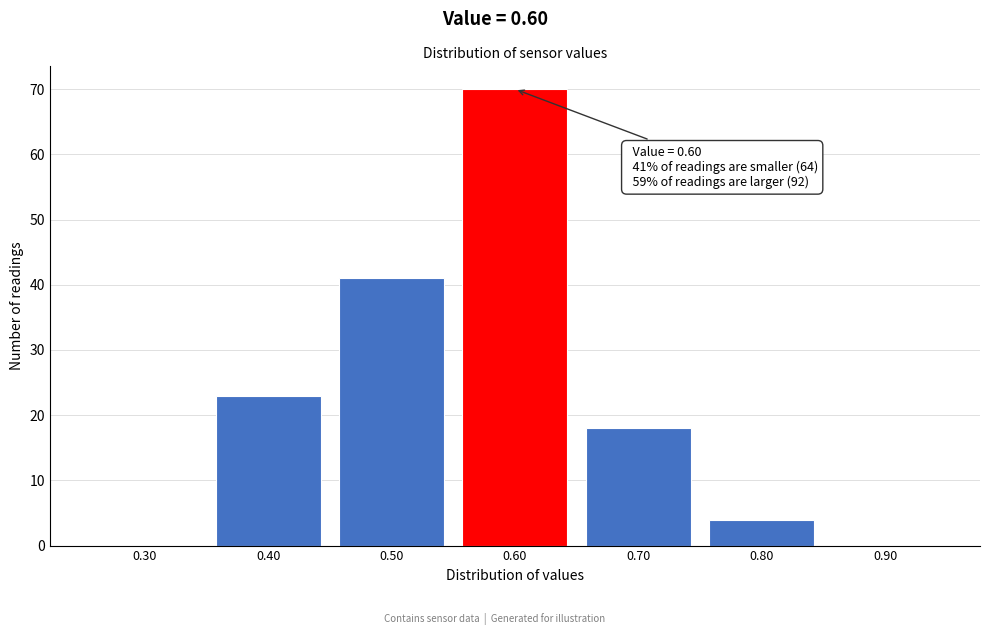

Which range on the x-axis has the tallest bar?

0.55 to 0.65